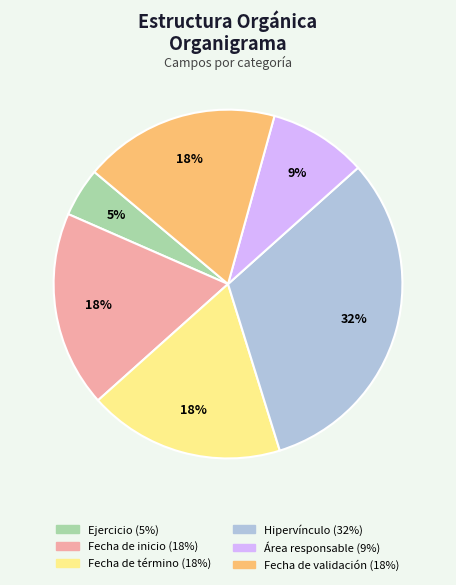

To the nearest percent, what percentage of the pie is Área responsable?

9%